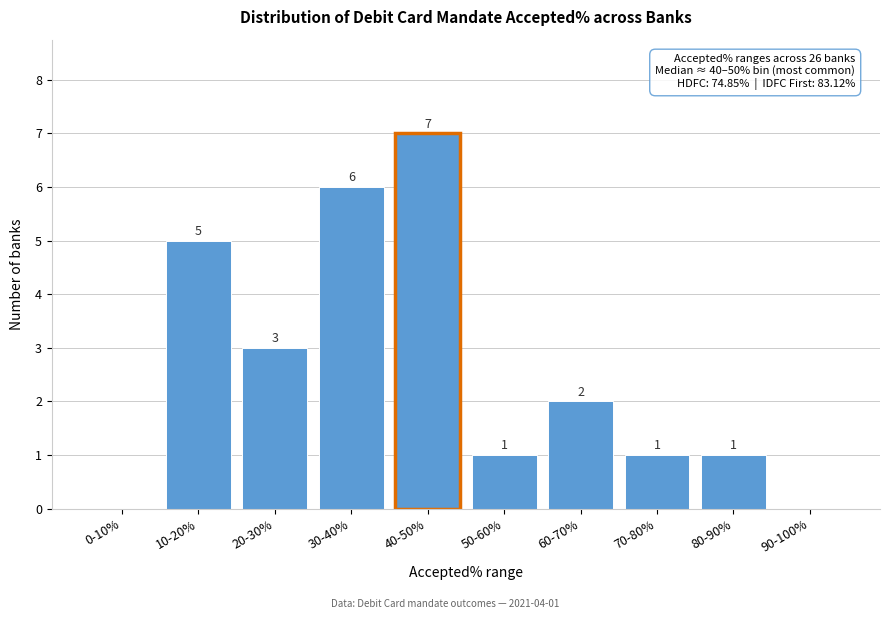

What is the change in value from 40-50% to 90-100%?

-7